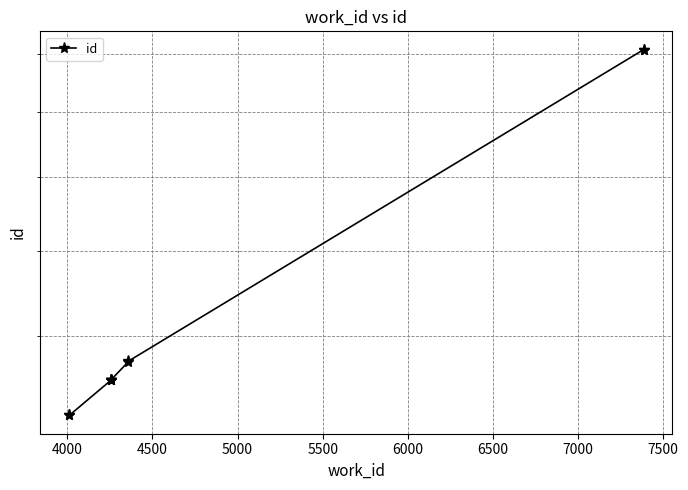

Where does the data first go above 11078?

6500